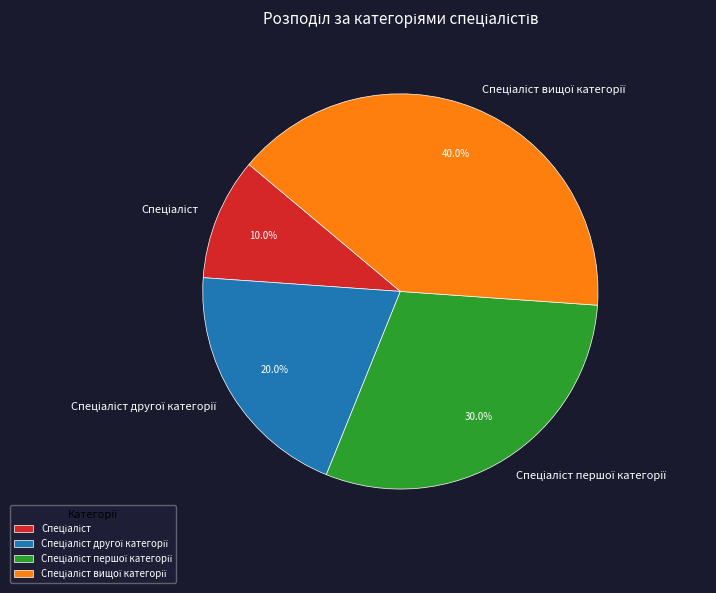

Does any single category account for the majority?

No